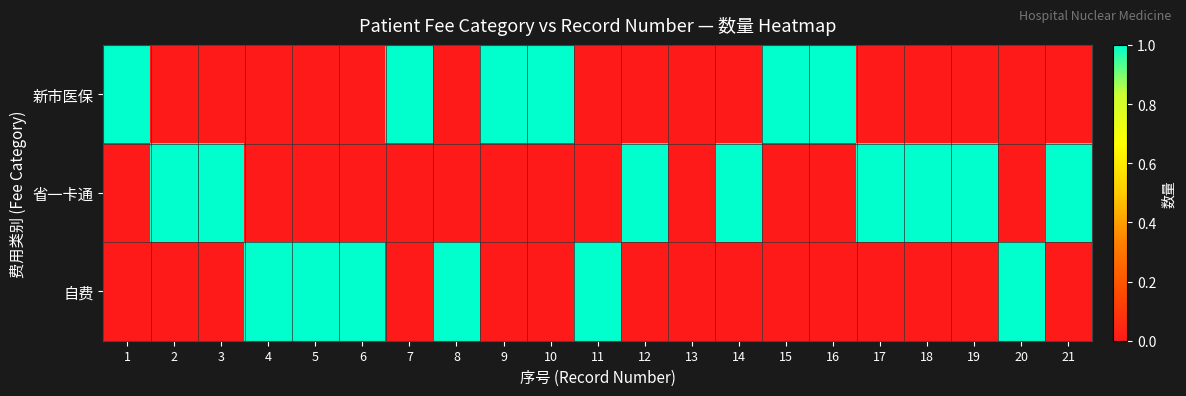

At which category is the sum across all series the highest?

1